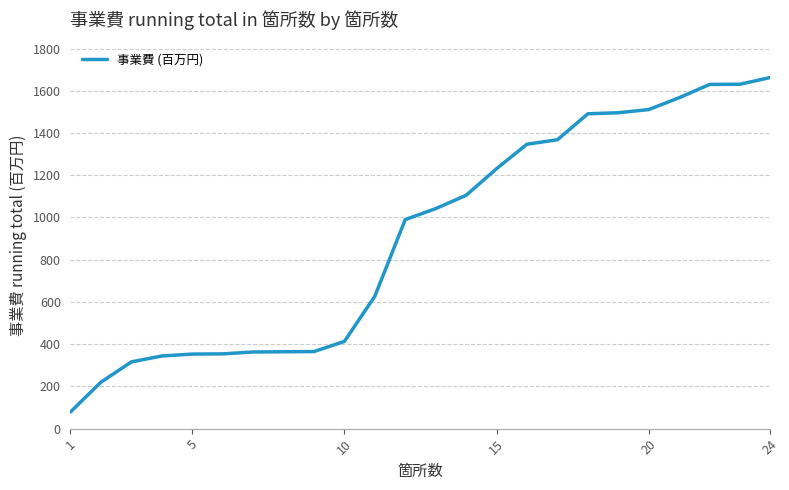

What is the difference between the maximum and second lowest values?

1443